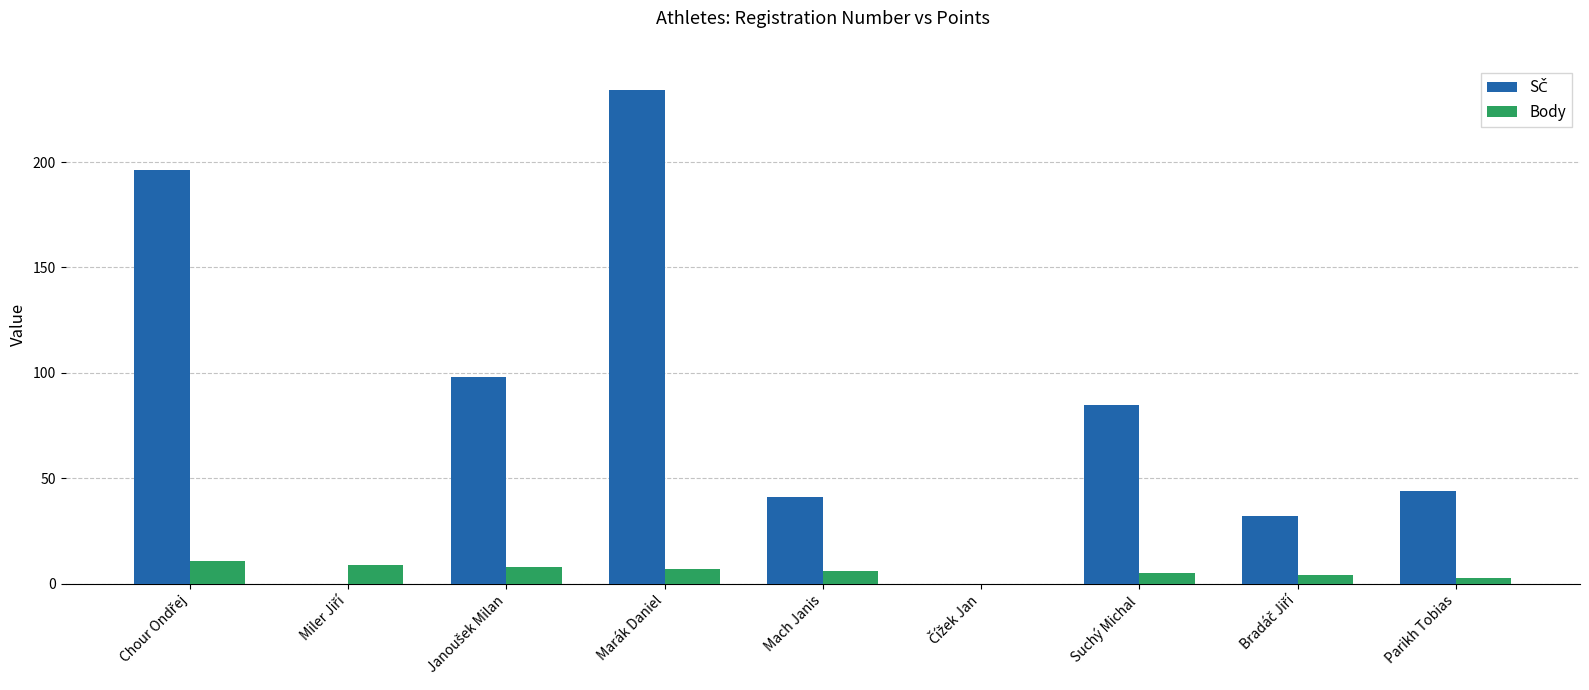

At which category is the sum across all series the highest?

Marák Daniel